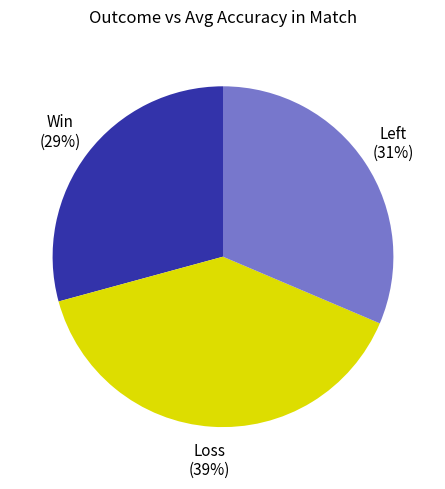

What is the largest slice in the pie chart?

Loss